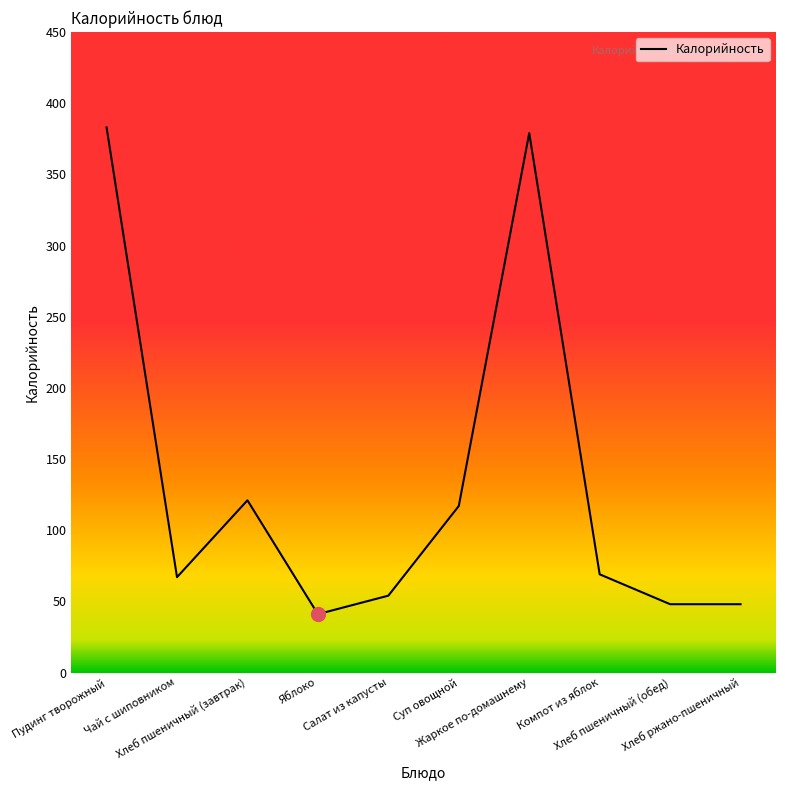

Reading left to right, extract all data points from this chart.

383	67	121	41	54	117	379	69	48	48